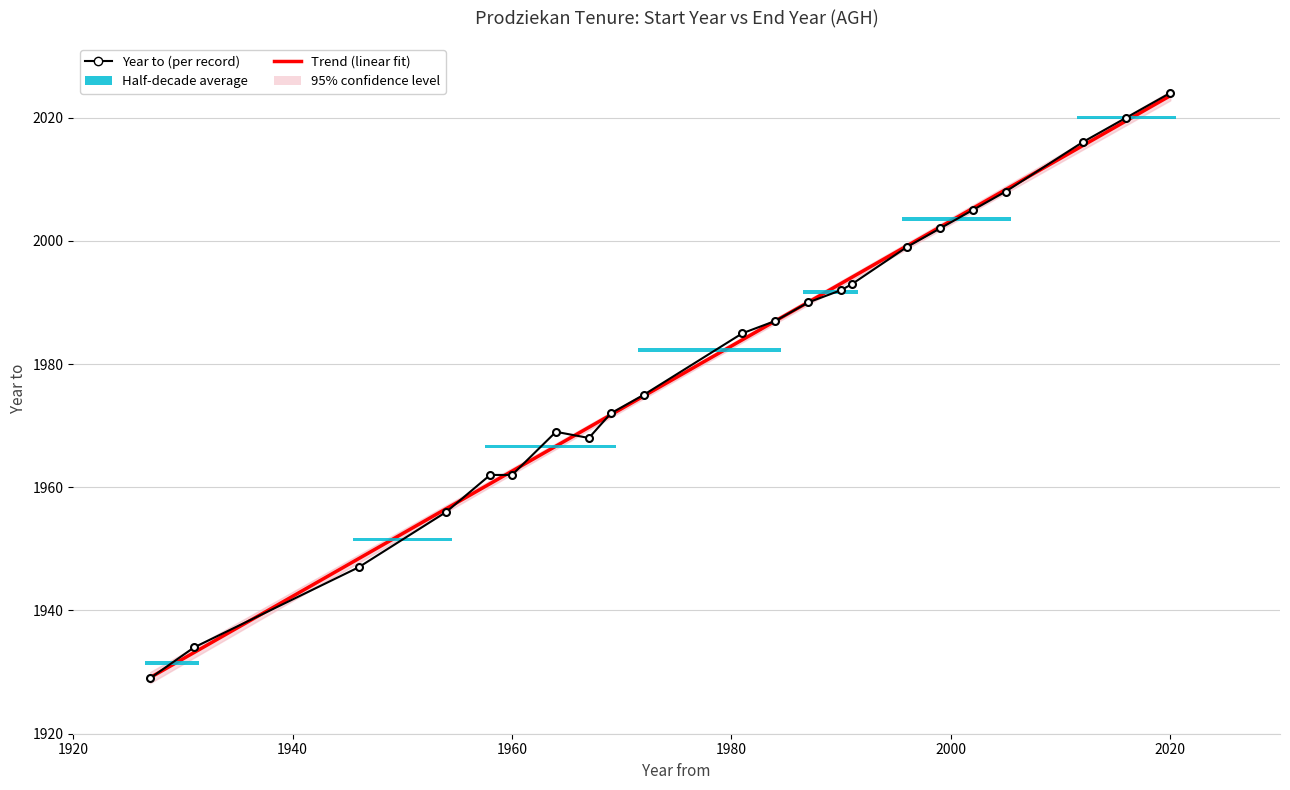

Is it true that the value at 2005 is 1233?

False